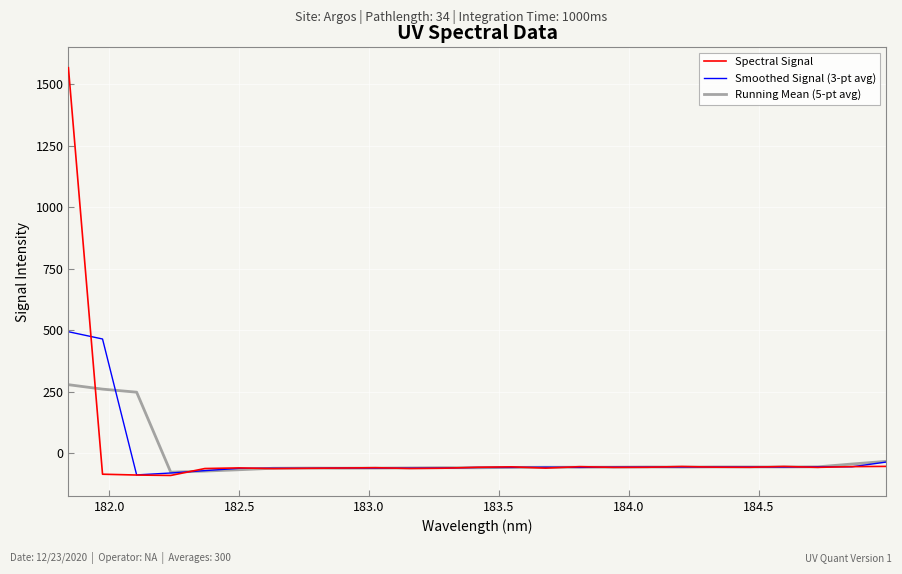

What is the minimum value for Running Mean (5-pt avg)?

-77.2